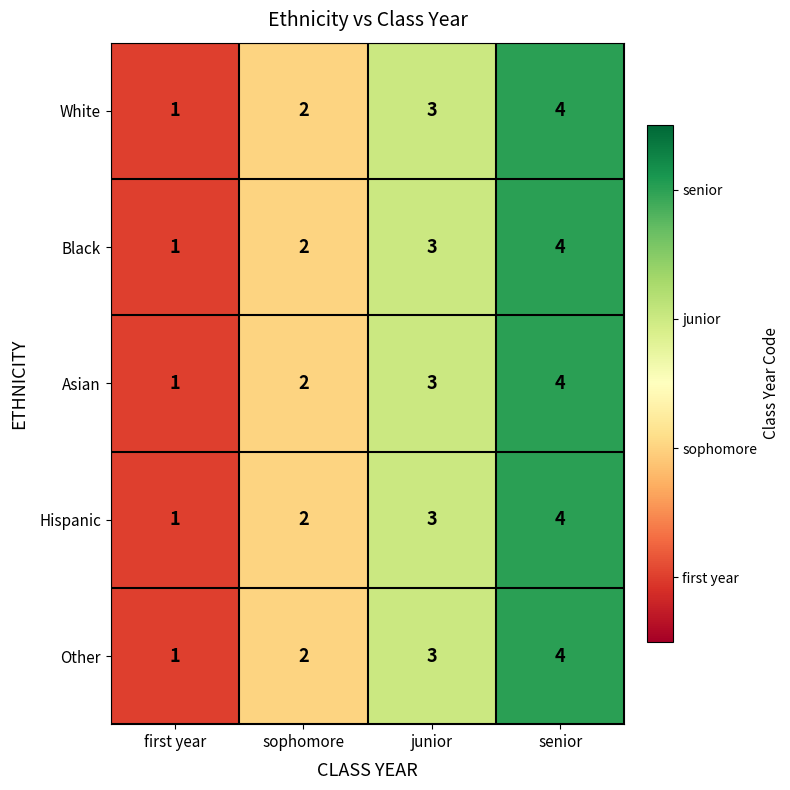

Is it true that Hispanic equals 2 at sophomore?

True